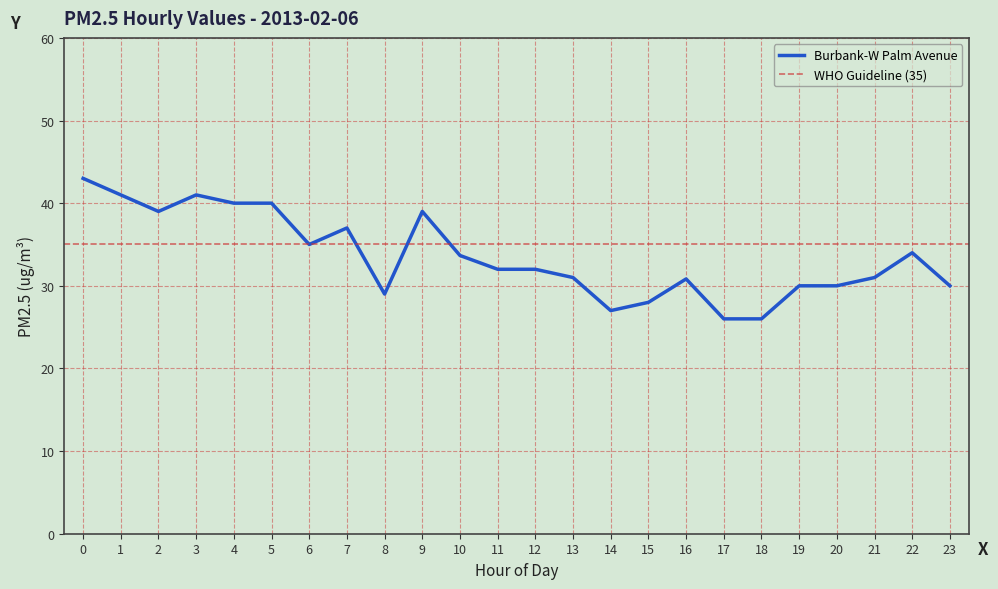

Read the value at 10.

33.7